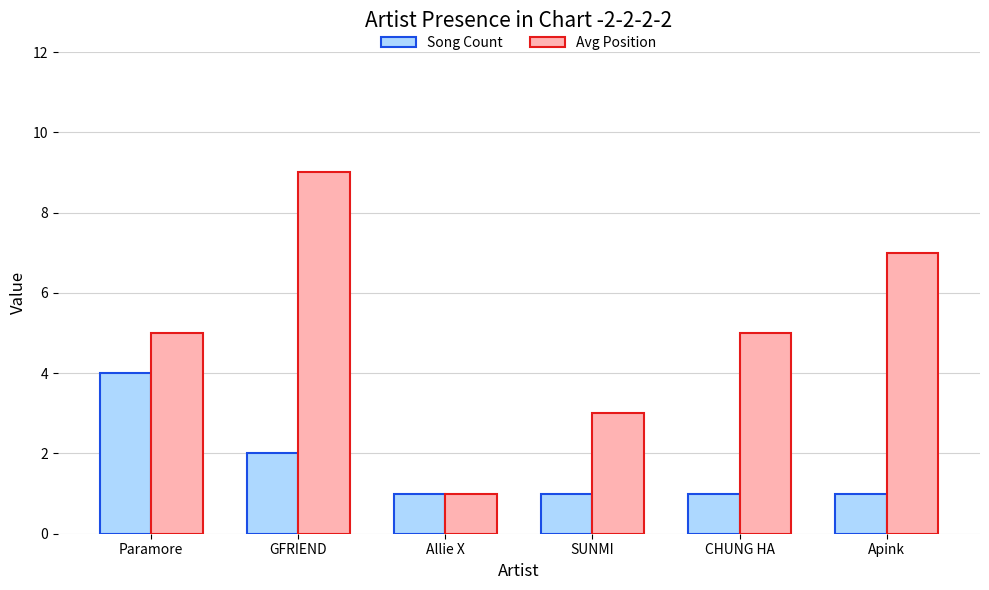

Reading left to right, list all the values displayed in this chart.

Song Count: 4	2	1	1	1	1
Avg Position: 5	9	1	3	5	7